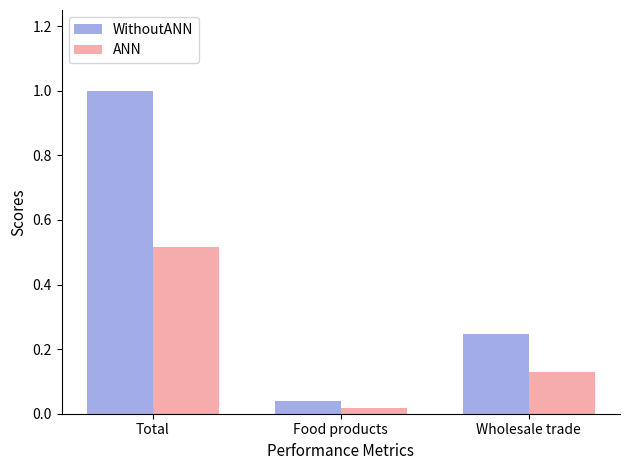

Which series has the largest total across all categories?

WithoutANN